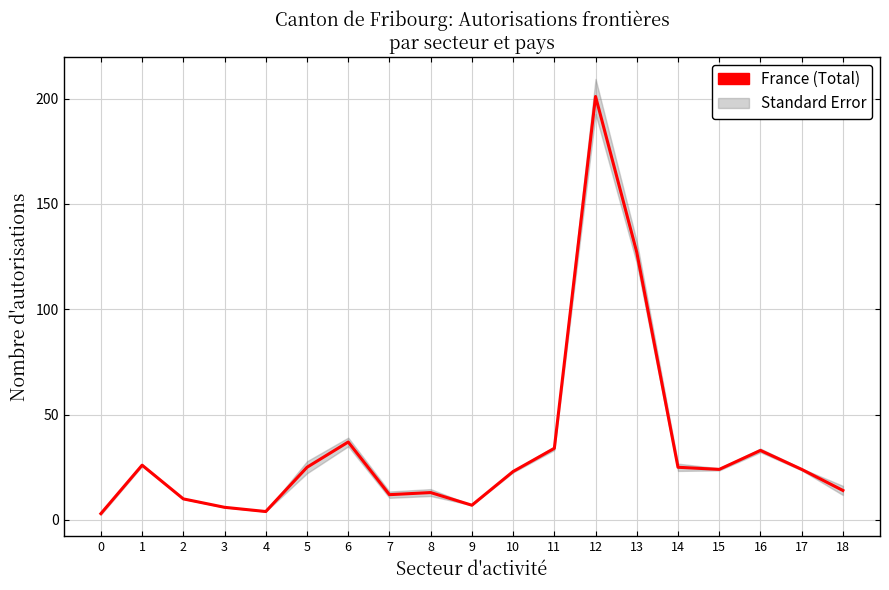

What is the difference between the maximum and minimum values?

198